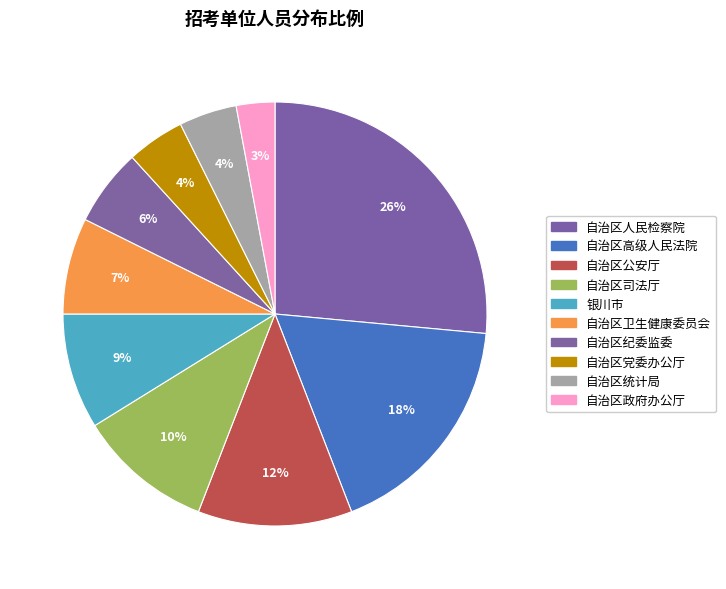

What is the smallest slice in the pie chart?

自治区政府办公厅